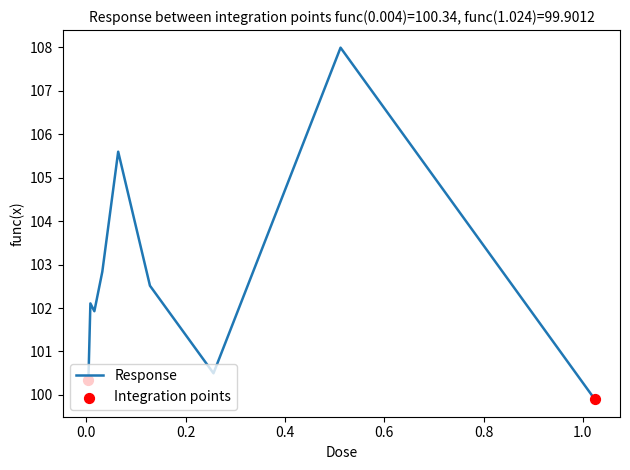

What is the difference between the maximum and minimum values?

8.1